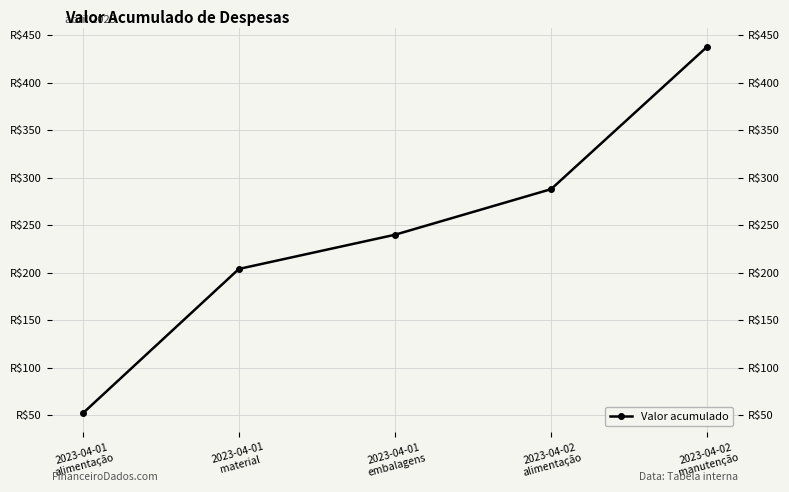

At which category does the chart reach its peak across all series?

2023-04-02
manutenção